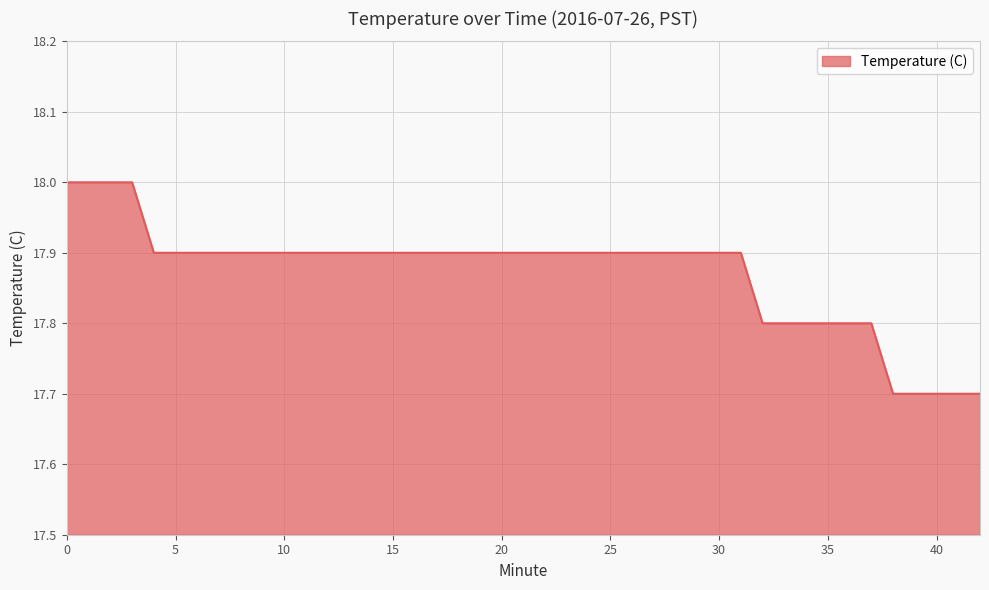

What is the sum of all values?

714.9